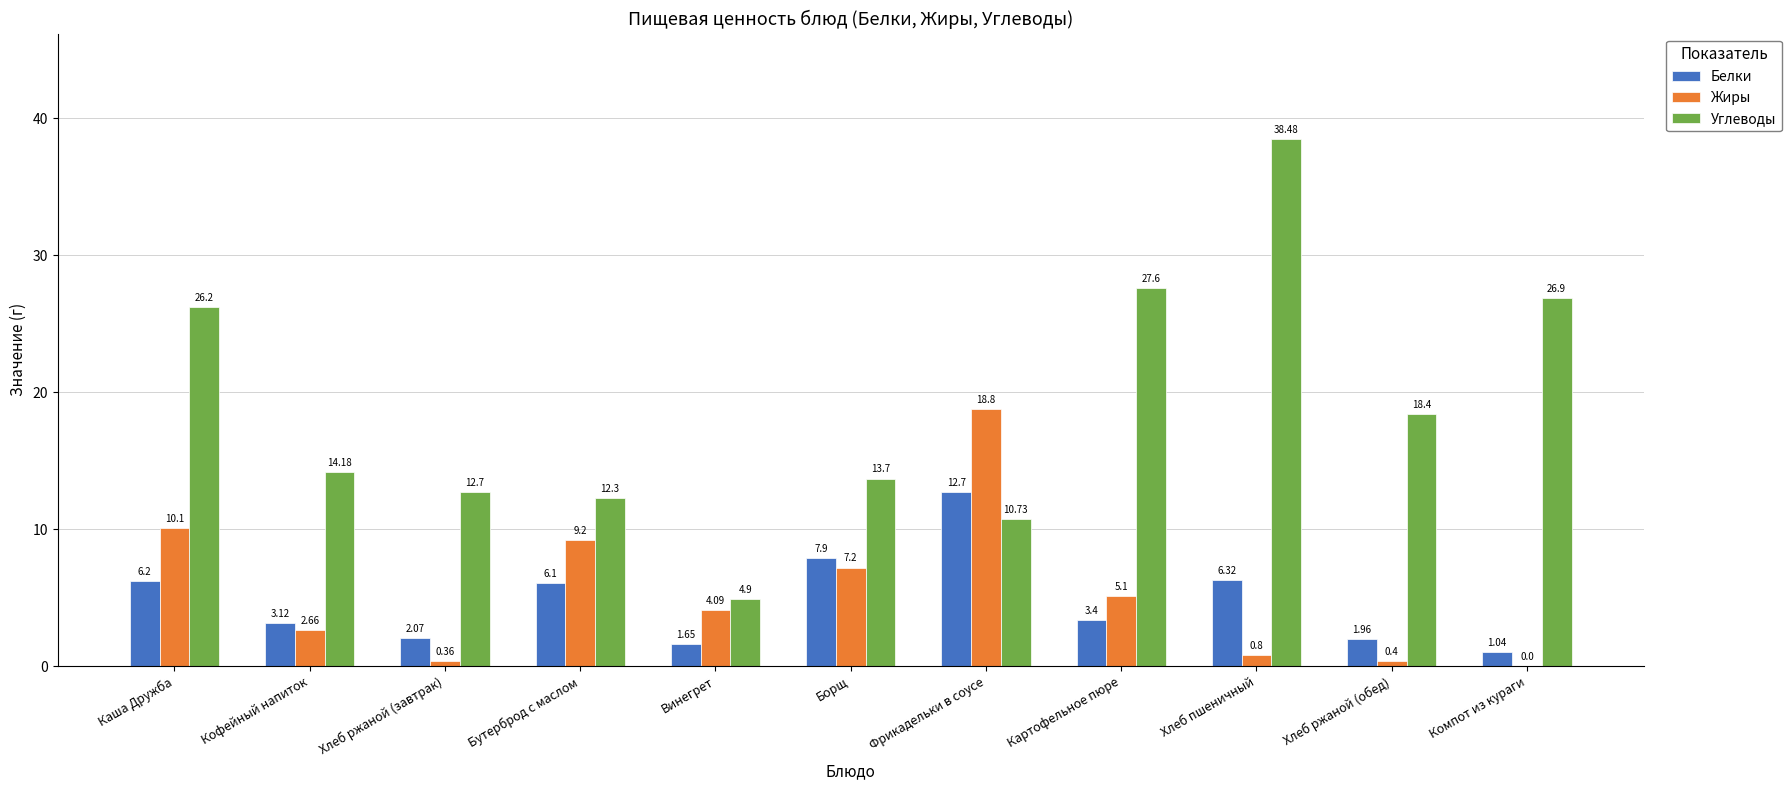

Which series has the largest total across all categories?

Углеводы